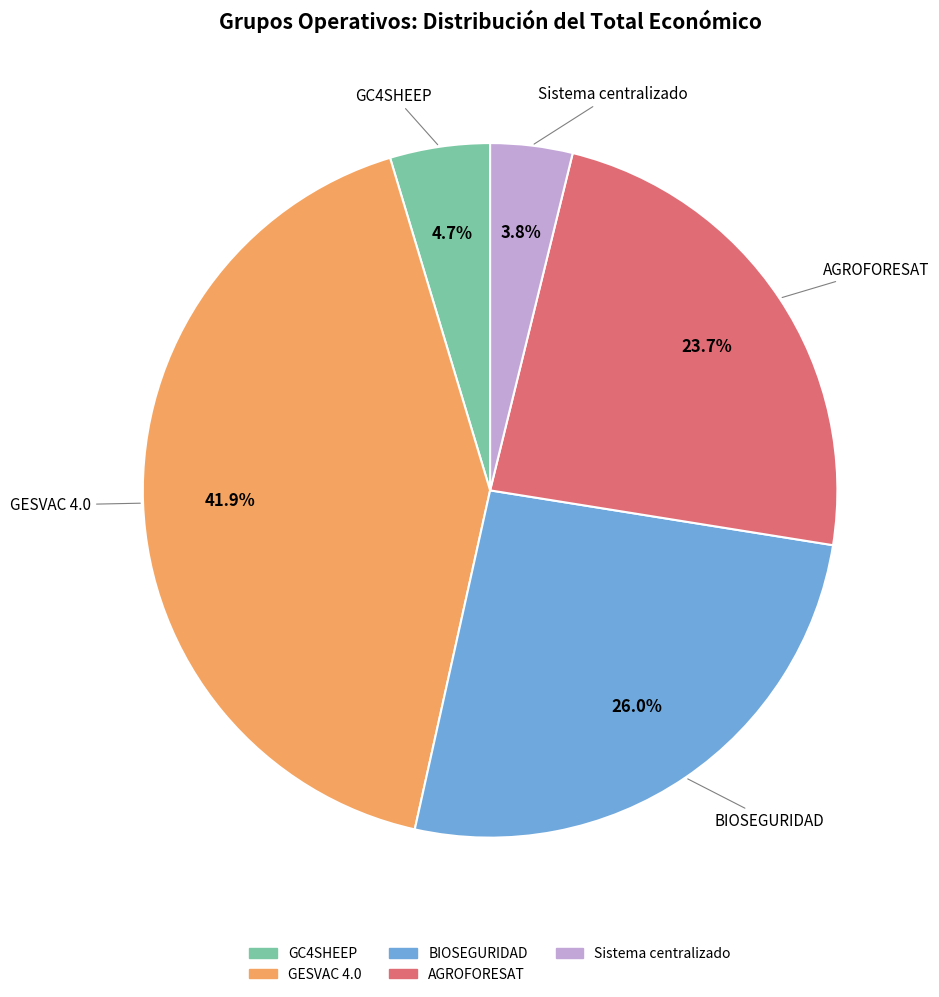

To the nearest percent, what portion does AGROFORESAT represent?

24%